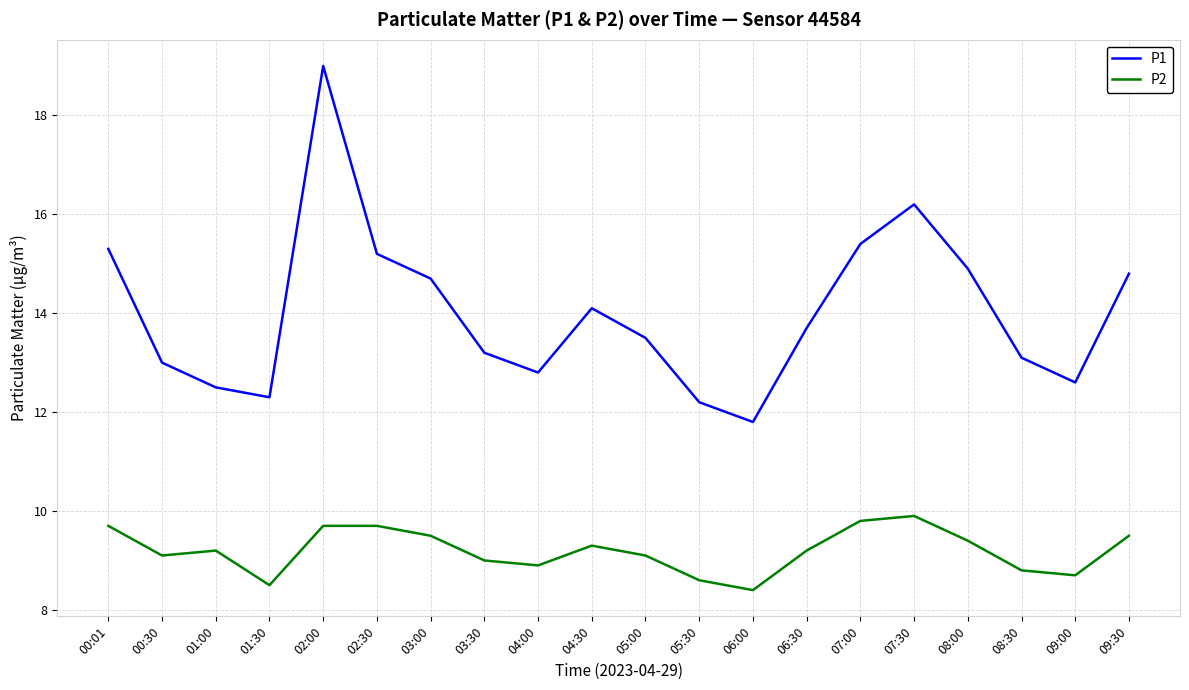

Rank the series by their maximum value, from lowest to highest.

P2, P1